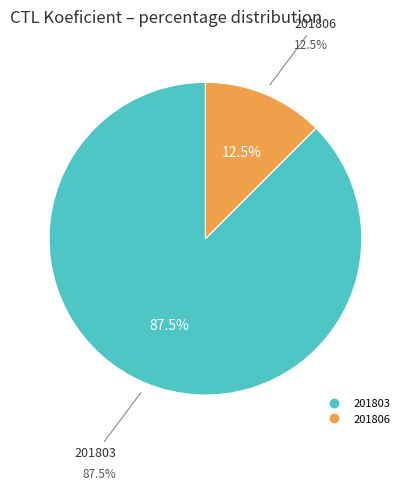

What is the smallest slice in the pie chart?

201806